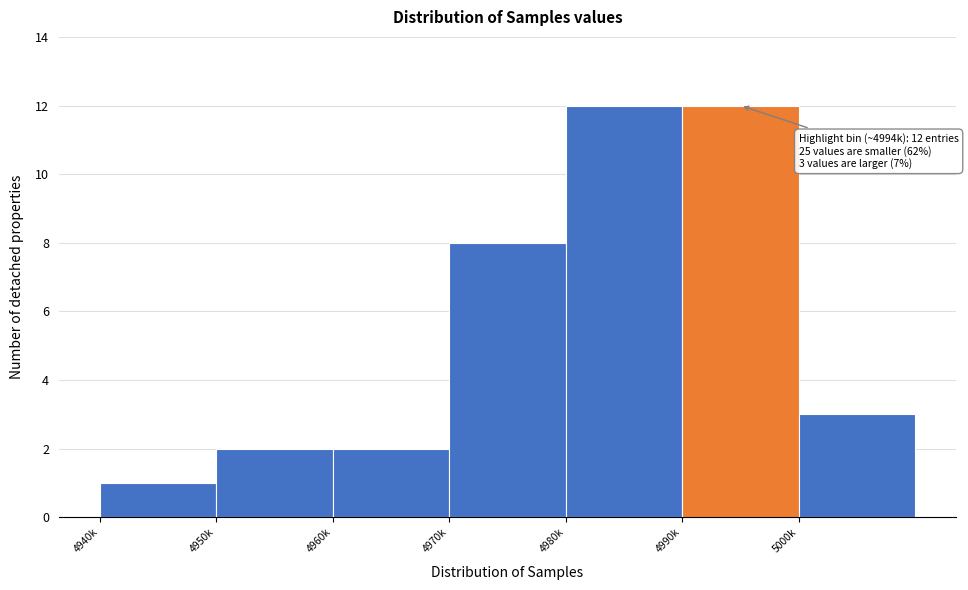

Reading right to left, what are all the values shown in this chart?

3	12	12	8	2	2	1